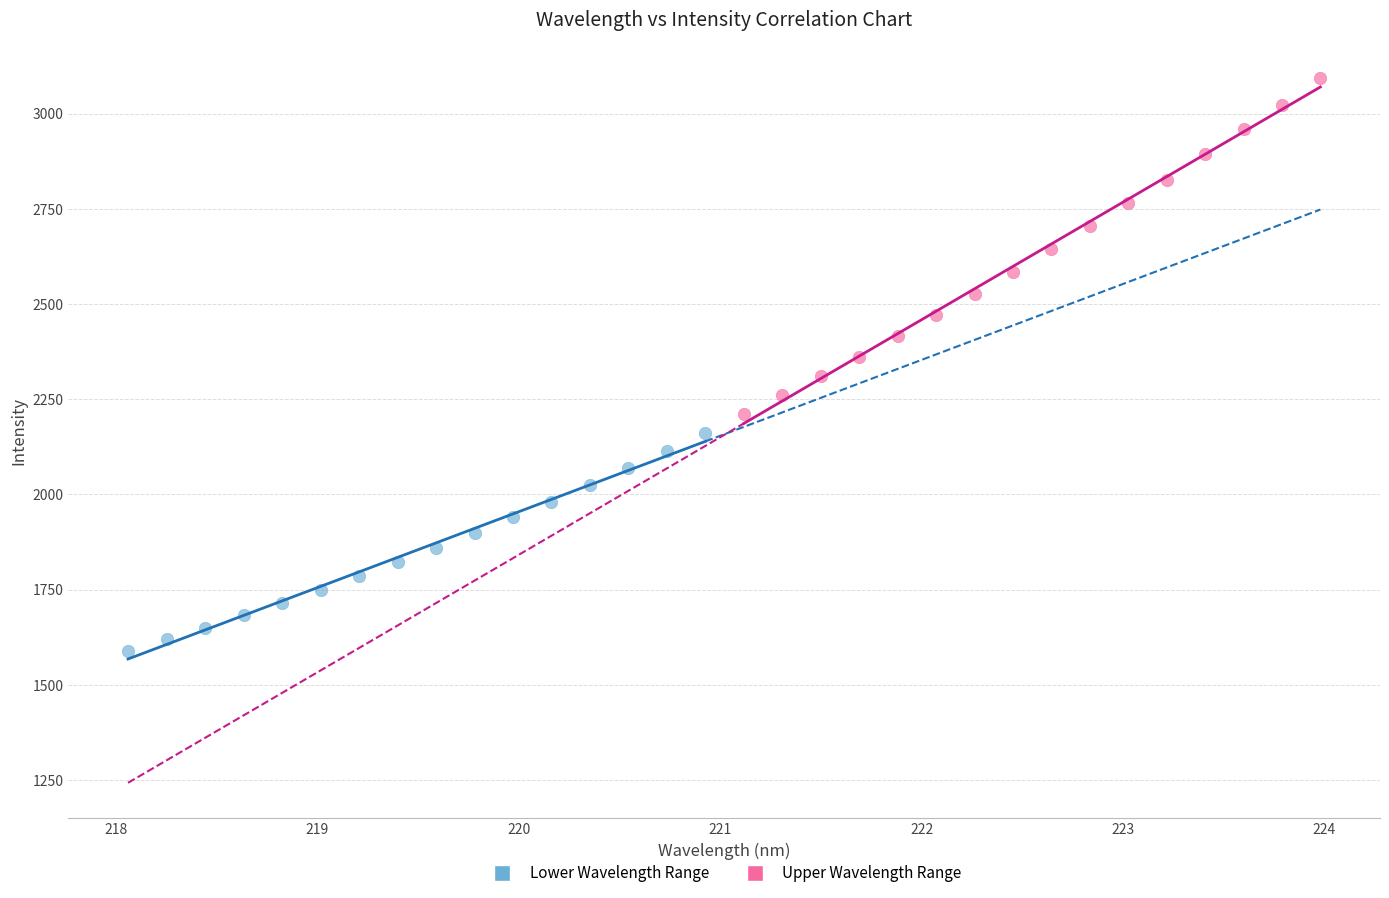

What are all the series names shown in the legend?

Lower Wavelength Range, Upper Wavelength Range